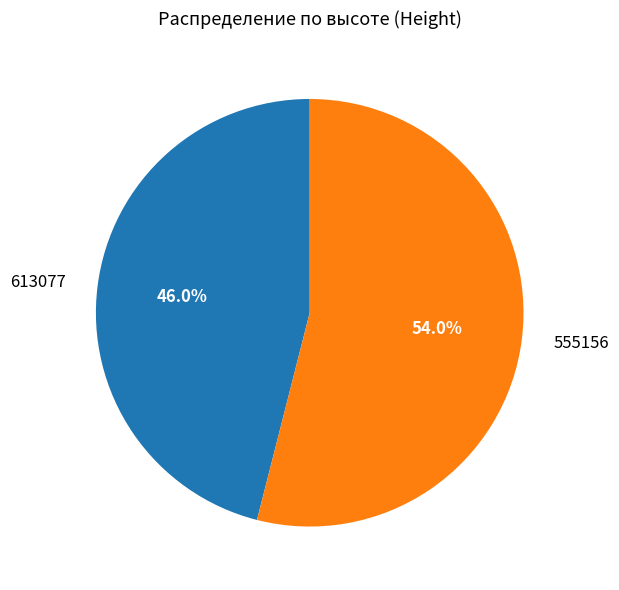

What is the largest slice in the pie chart?

555156